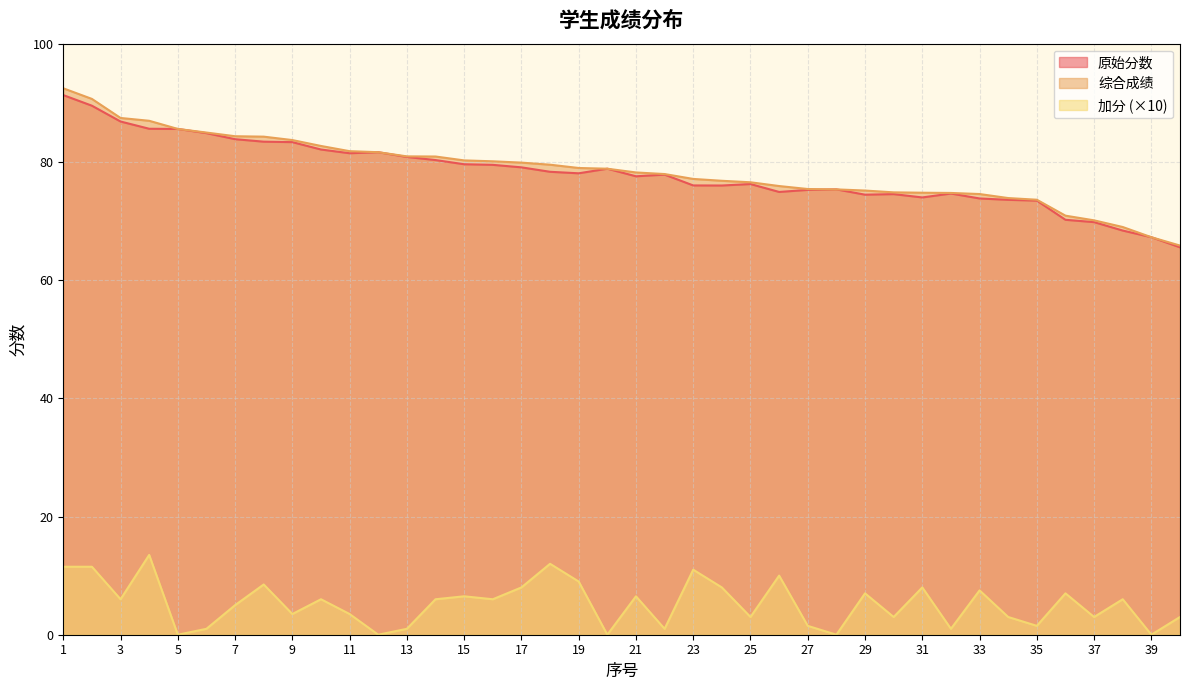

How many lines are shown in the chart?

3